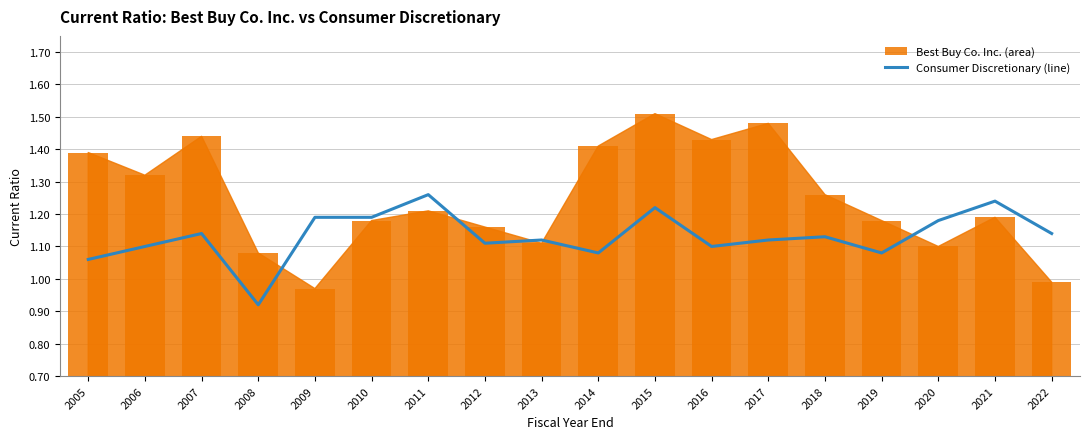

Which category has the highest value across all series?

2011